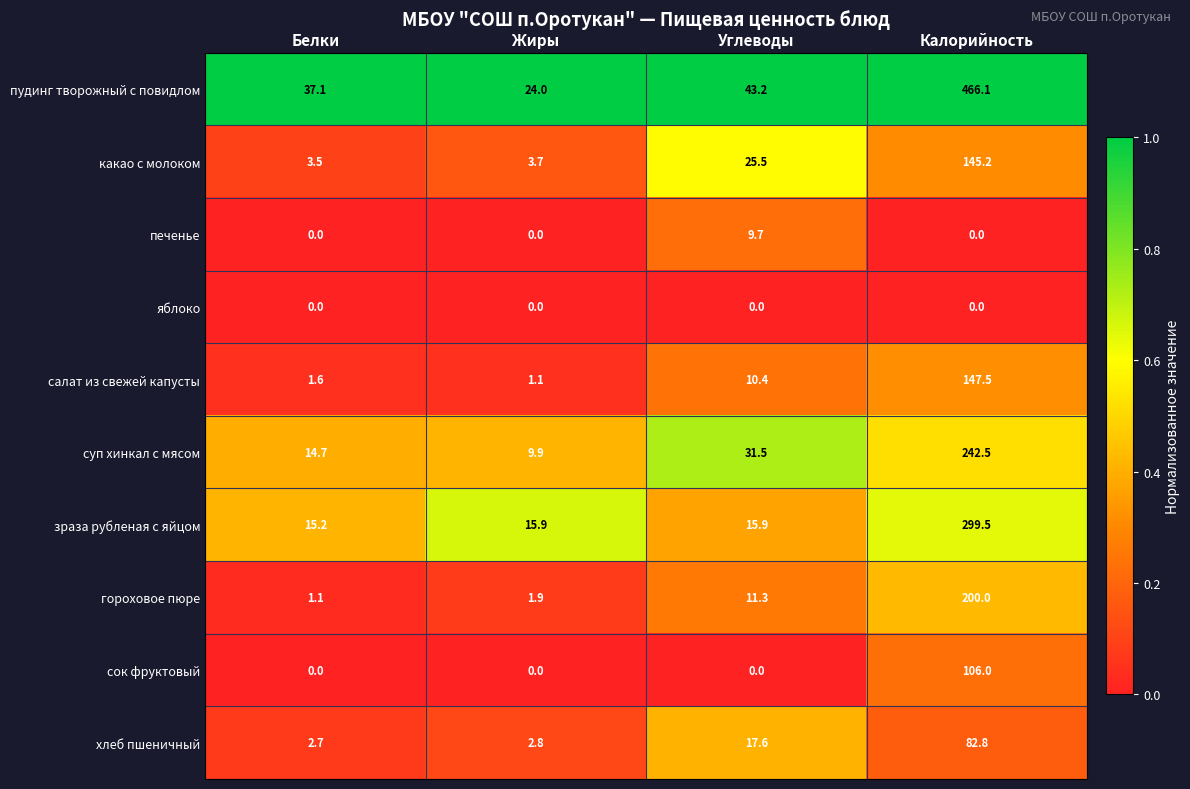

What is the spread (max minus min) of values at Белки?

37.1